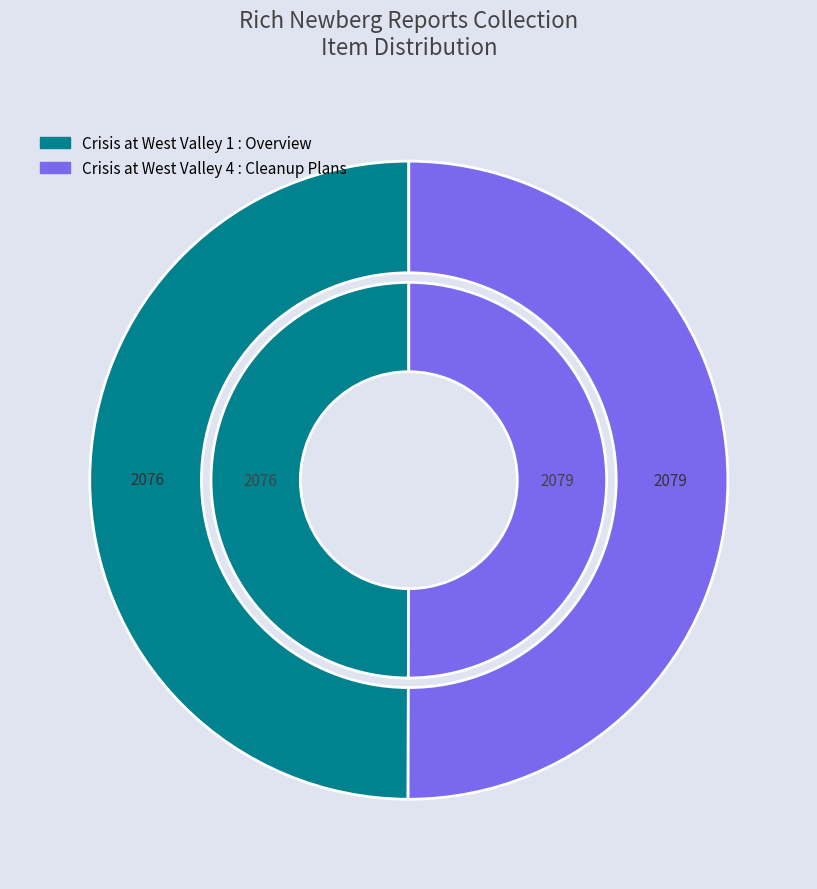

What percentage is the Crisis at West Valley 4 : Cleanup Plans slice, to the nearest percent?

50%